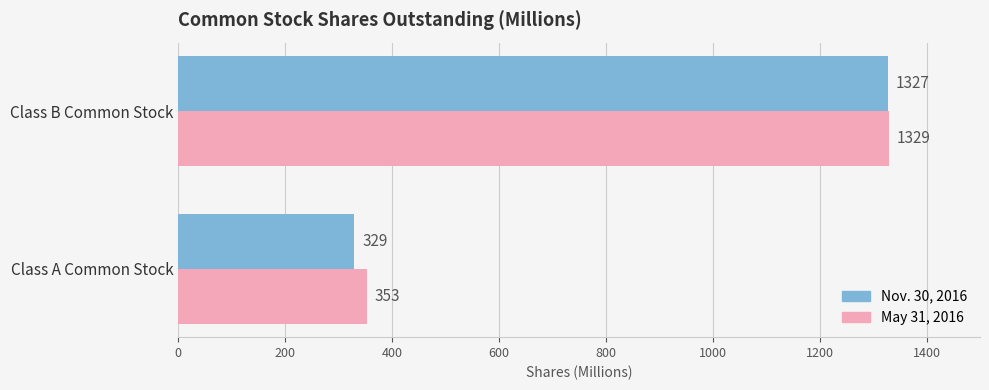

What is the approximate value of May 31, 2016 at Class B Common Stock?

1329